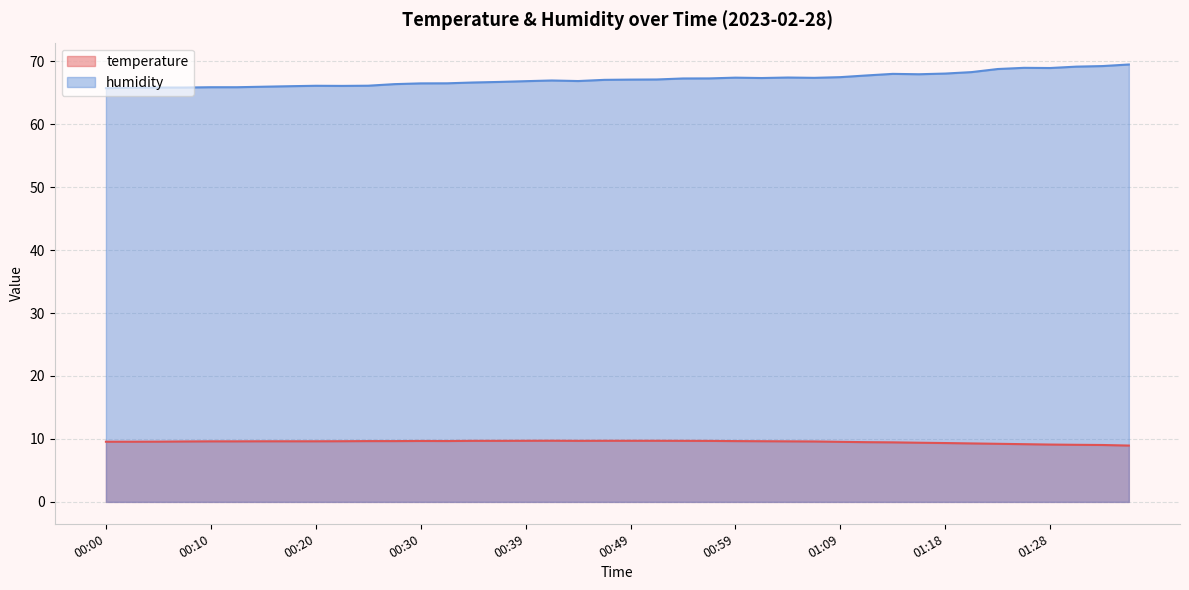

What are all the series names shown in the legend?

temperature, humidity